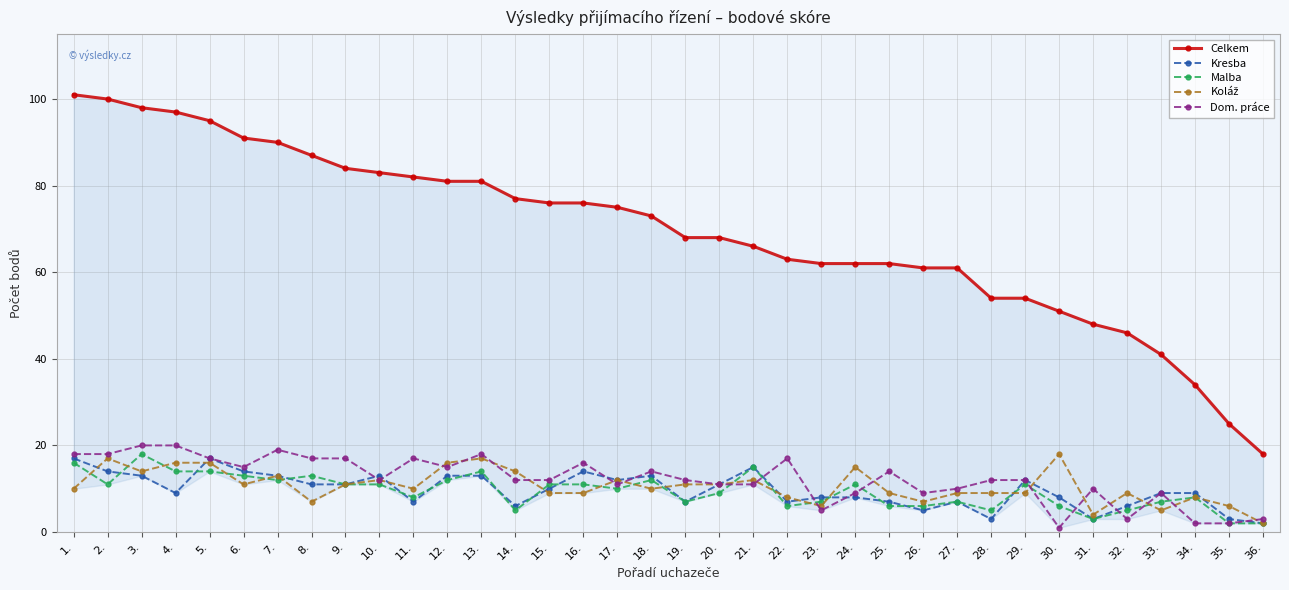

How many intersections are there between Dom. práce and Malba?

9